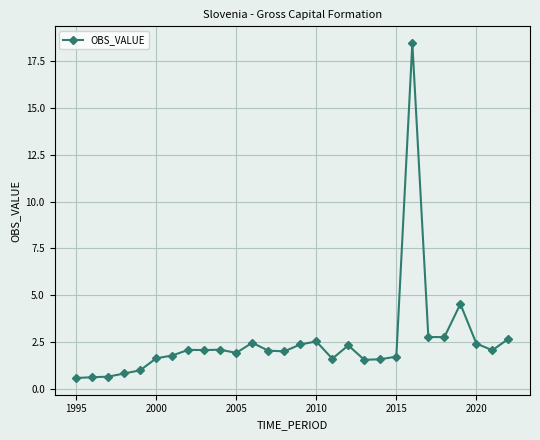

What is the average value?

2.5